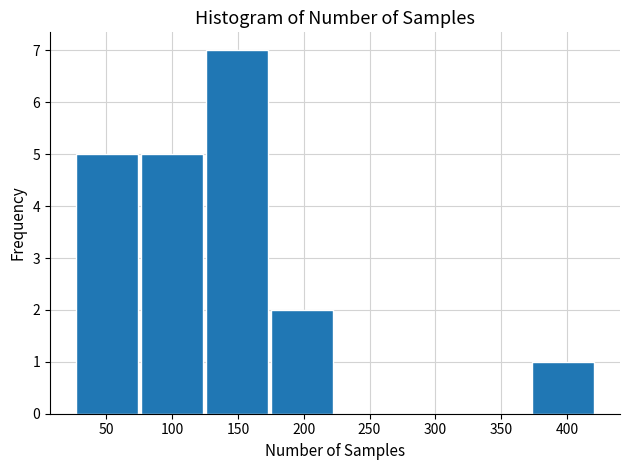

Reading left to right, list every bar in this chart as the range it spans on the x-axis followed by its height. Neither the bar edges nor the heights are printed on the chart, so give them approximately, as read against the axes.

27.0 to 76.5: 5
76.5 to 126.0: 5
126.0 to 175.5: 7
175.5 to 225.0: 2
225.0 to 274.5: 0
274.5 to 324.0: 0
324.0 to 373.5: 0
373.5 to 423.0: 1